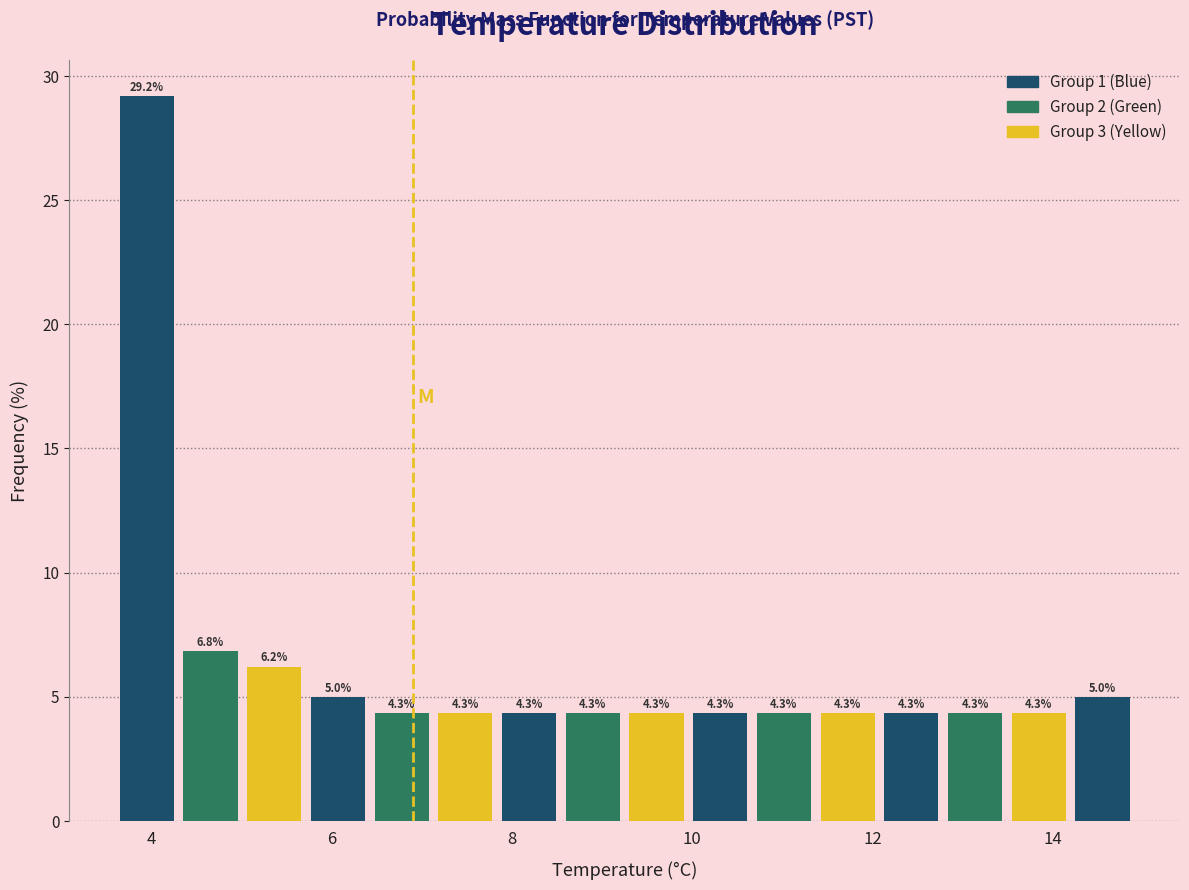

Read against the x-axis, roughly where is the centre of the tallest bar?

4.0